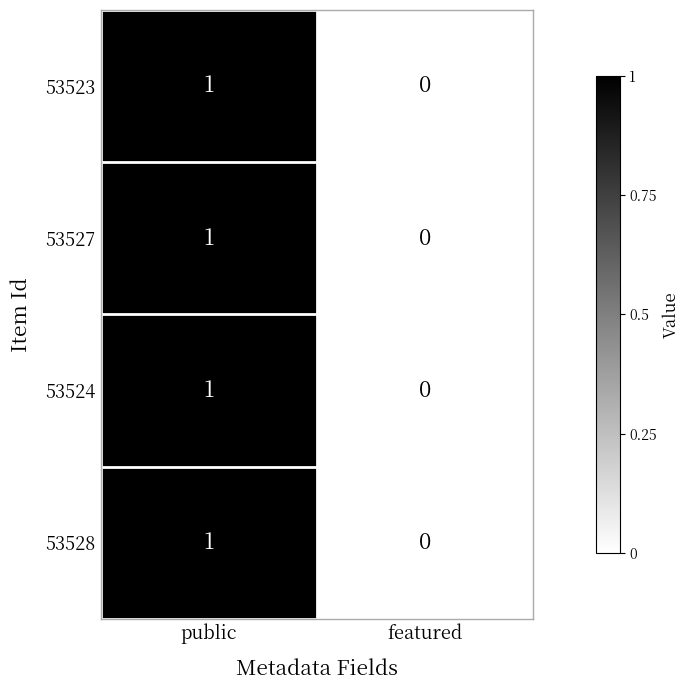

List the labels in order of 53528 value, largest first.

public, featured